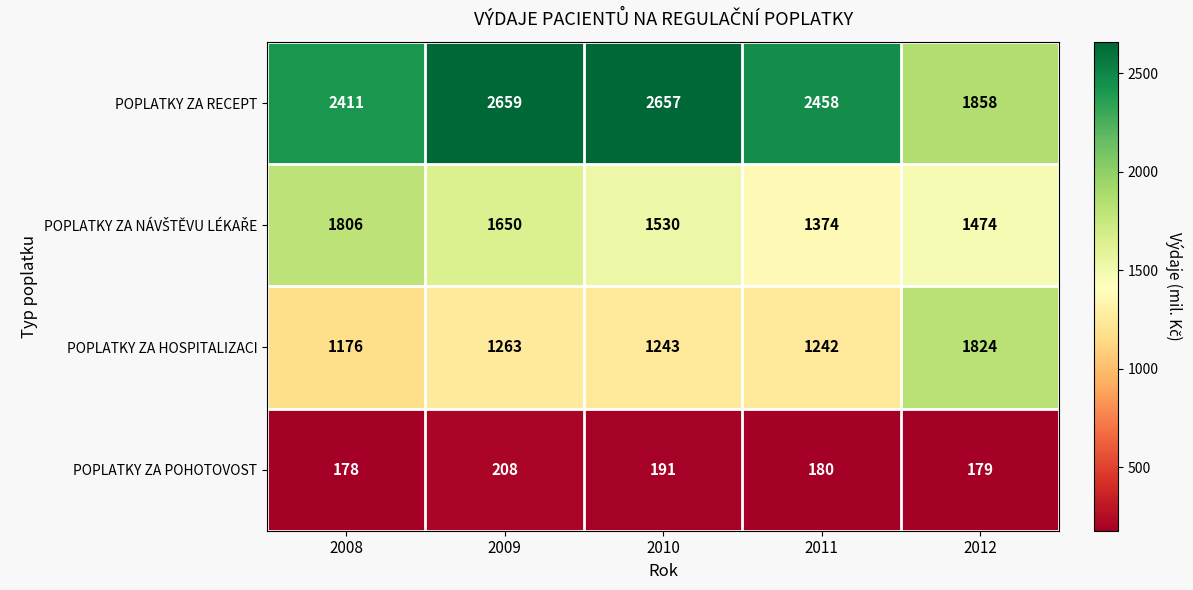

Count the number of categories in the chart.

5